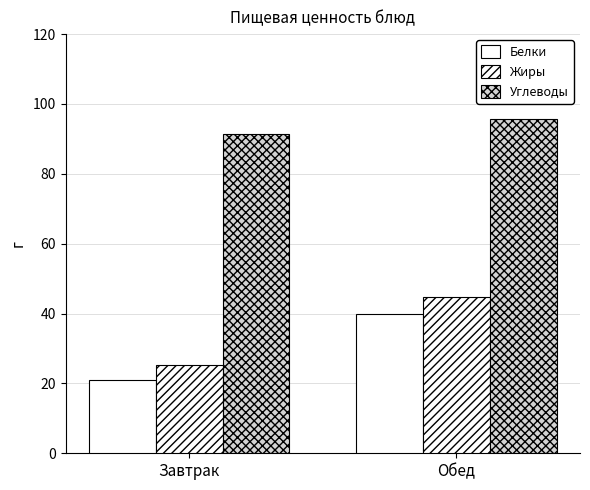

What is the total value across all series at Обед?

180.5